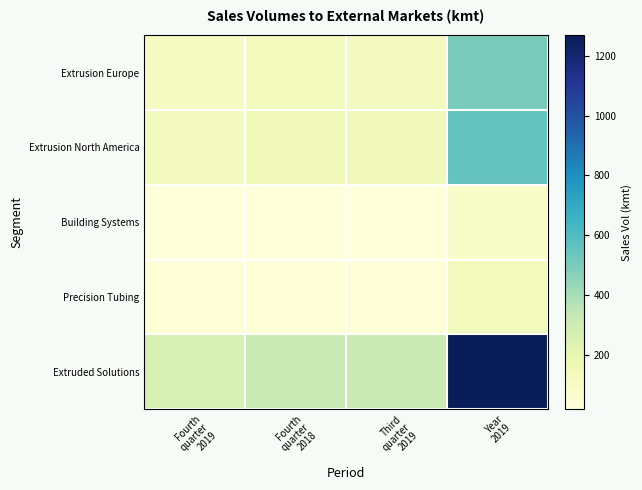

Rank the series by their maximum value, from lowest to highest.

Building Systems, Precision Tubing, Extrusion Europe, Extrusion North America, Extruded Solutions